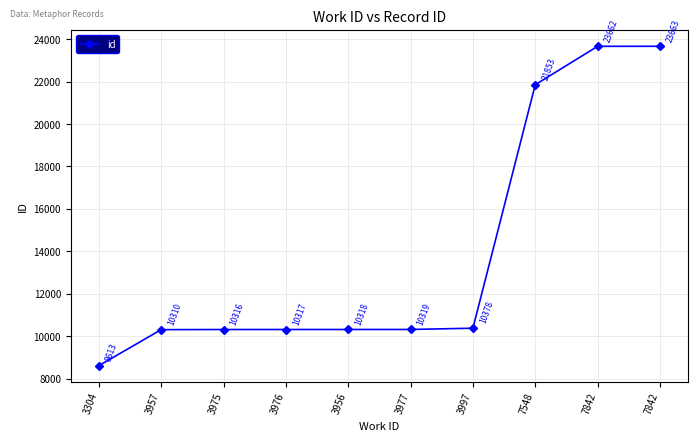

What value does the data have at 7842?

23662